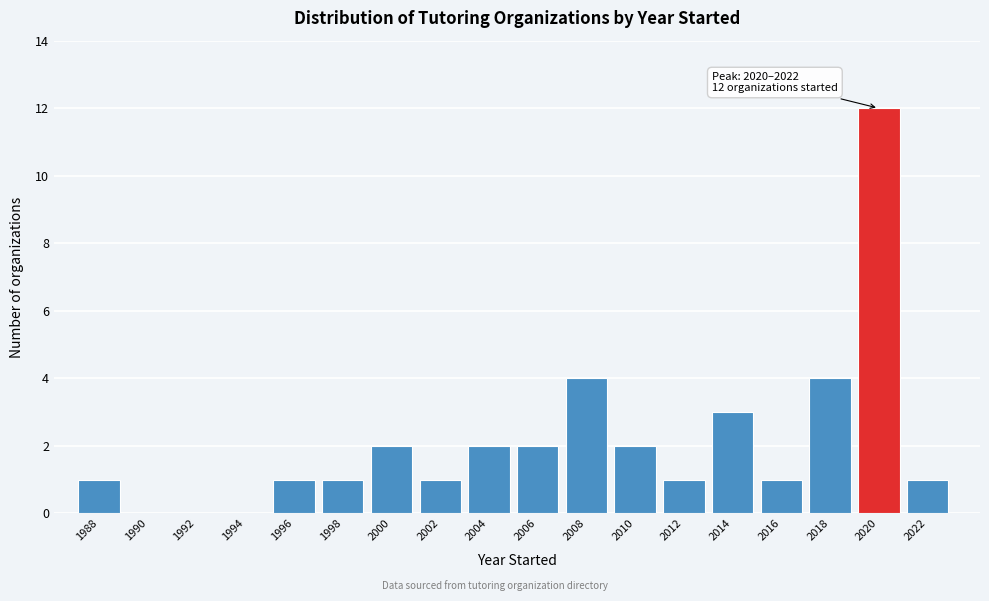

Reading left to right, what are all the values shown in this chart?

1988=1	1990=0	1992=0	1994=0	1996=1	1998=1	2000=2	2002=1	2004=2	2006=2	2008=4	2010=2	2012=1	2014=3	2016=1	2018=4	2020=12	2022=1